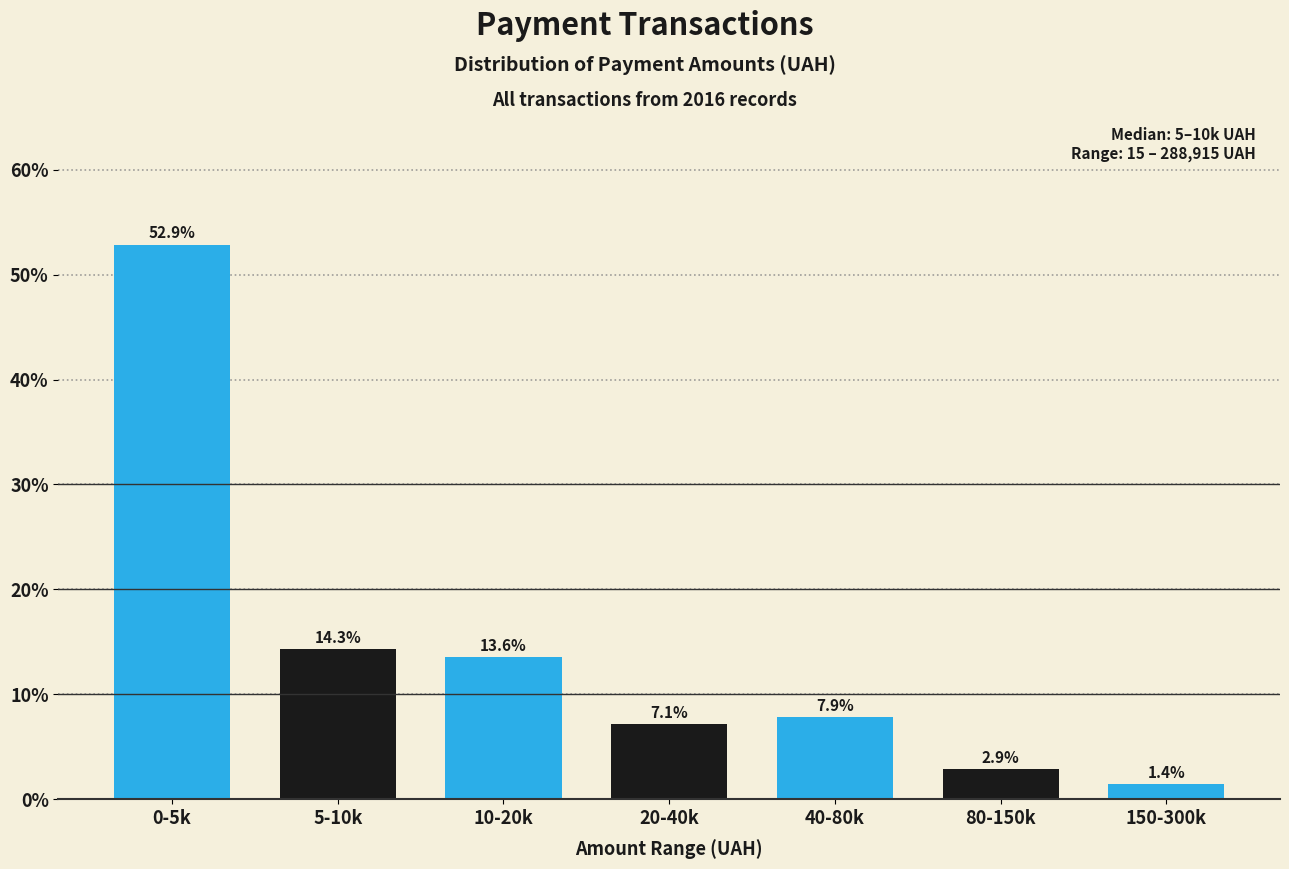

Reading left to right, what are all the values shown in this chart?

0-5k=52.9	5-10k=14.3	10-20k=13.6	20-40k=7.1	40-80k=7.9	80-150k=2.9	150-300k=1.4